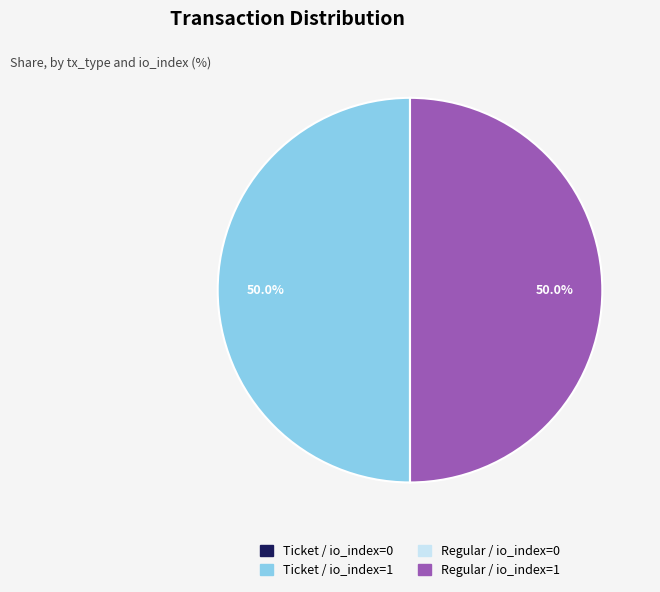

Which category has the smallest portion of the pie?

tx_type: Ticket (io_index 0)